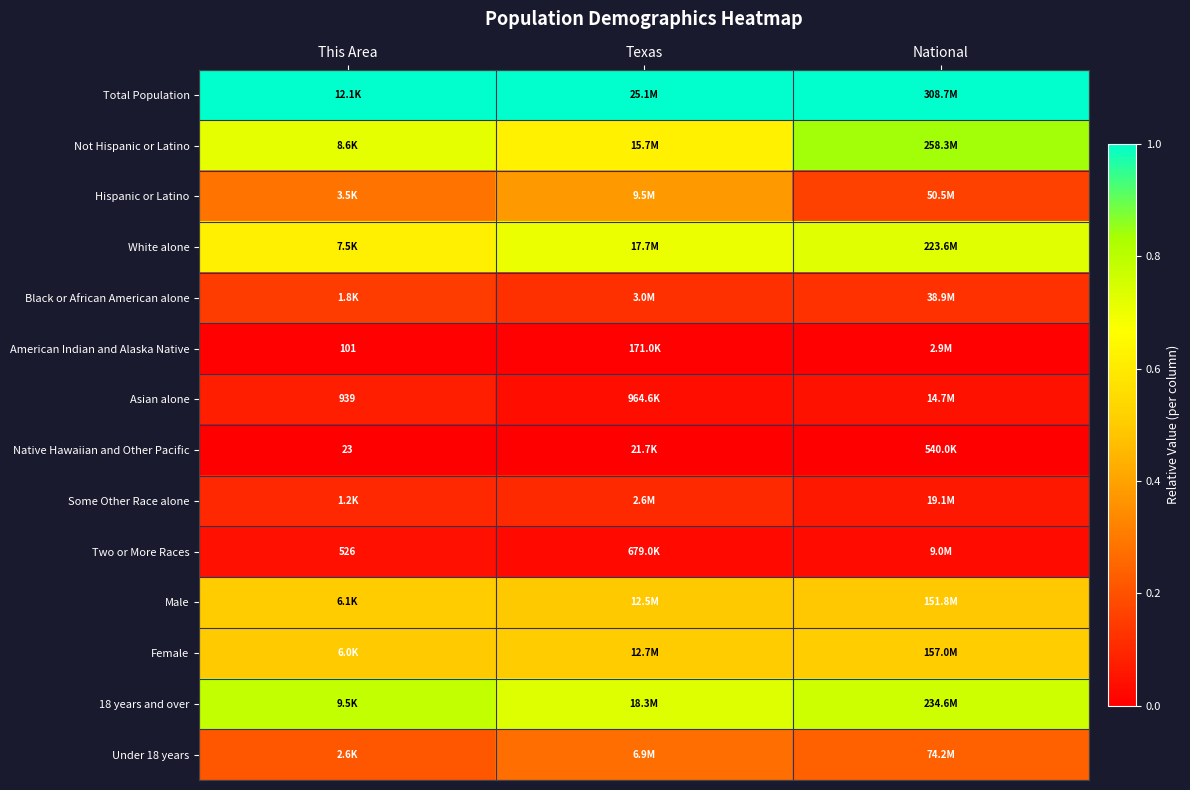

At which label does Some Other Race alone reach its minimum?

National